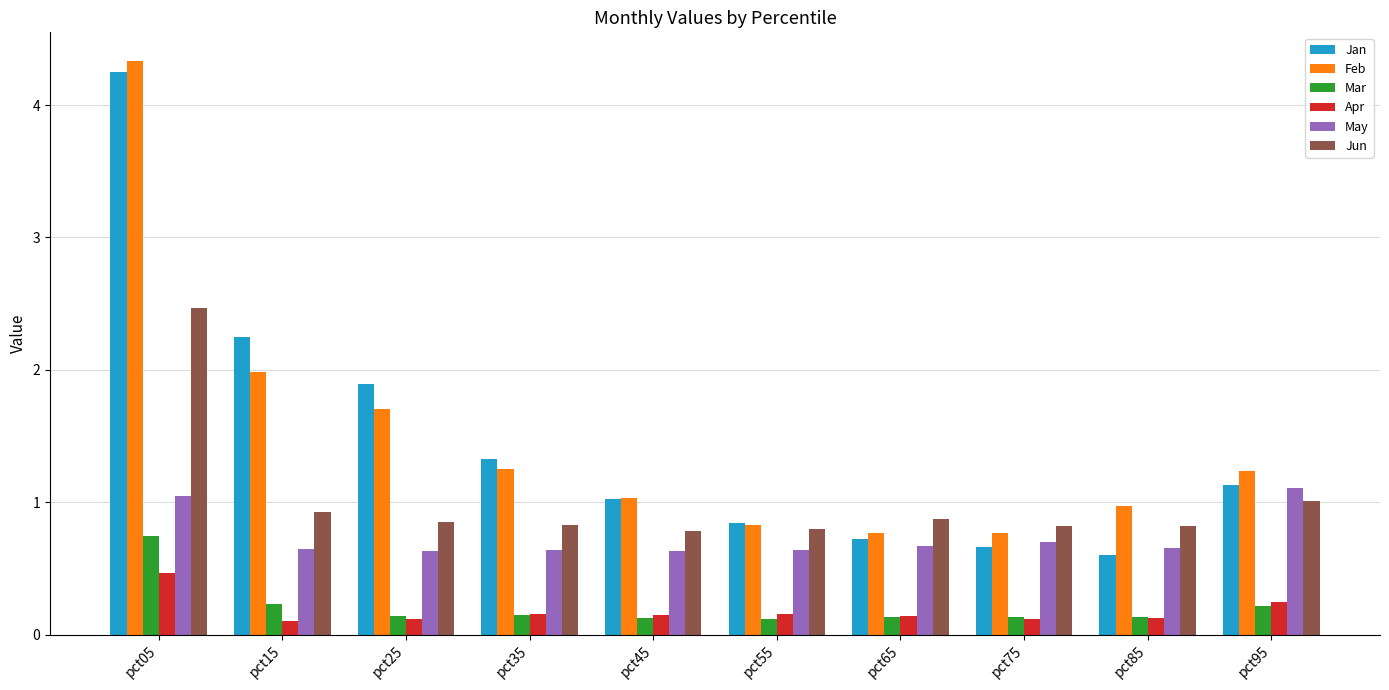

What is the maximum value shown in the chart?

4.3